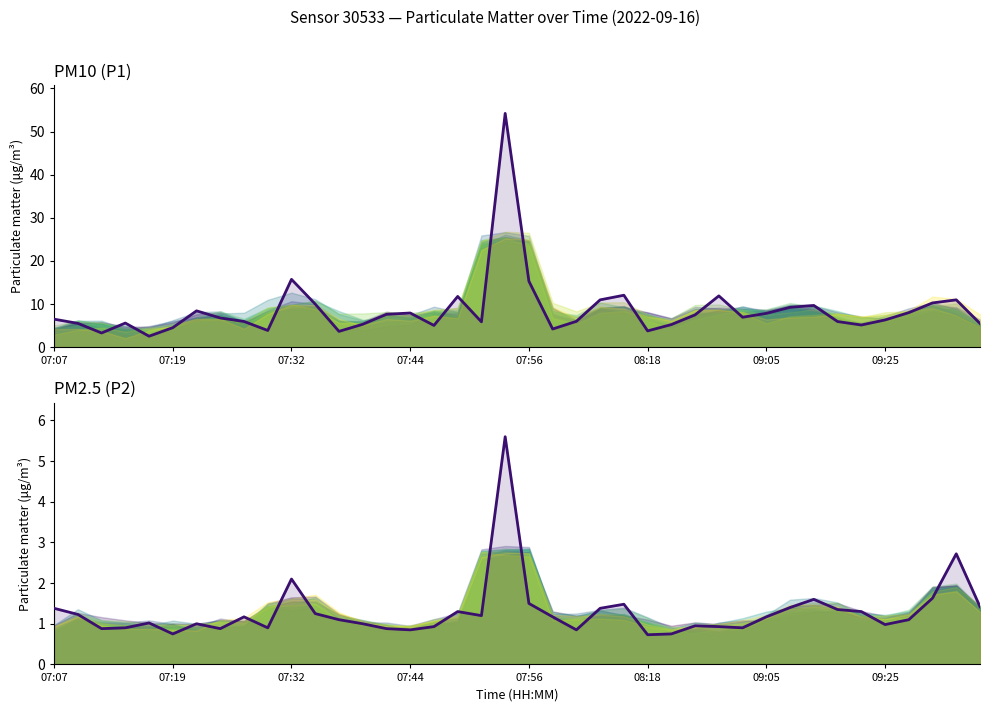

Rank the series by their average value, from lowest to highest.

P2, P1